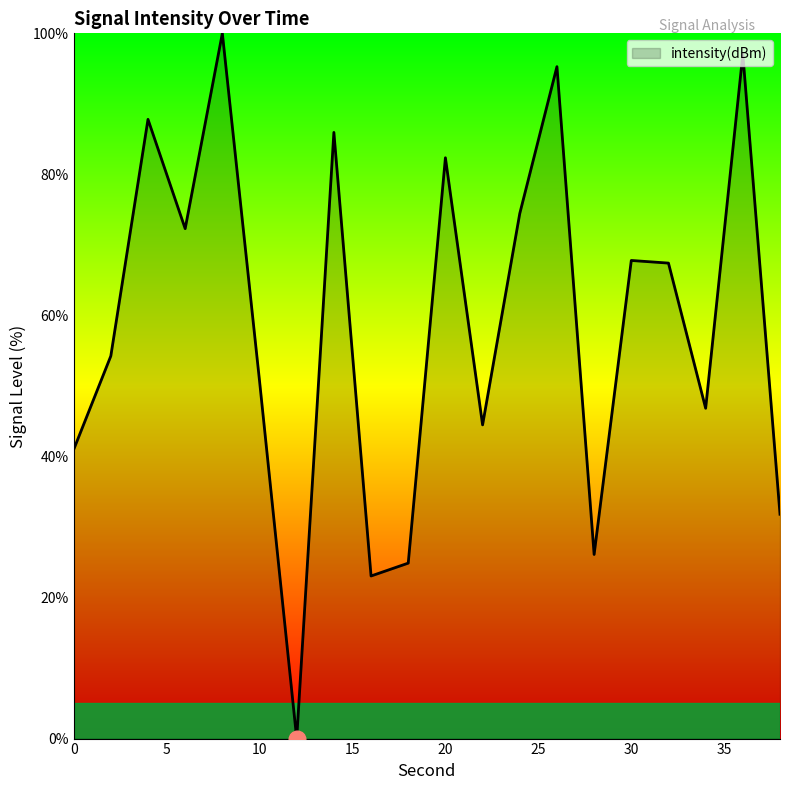

What is the difference between the maximum and minimum values?

100.0